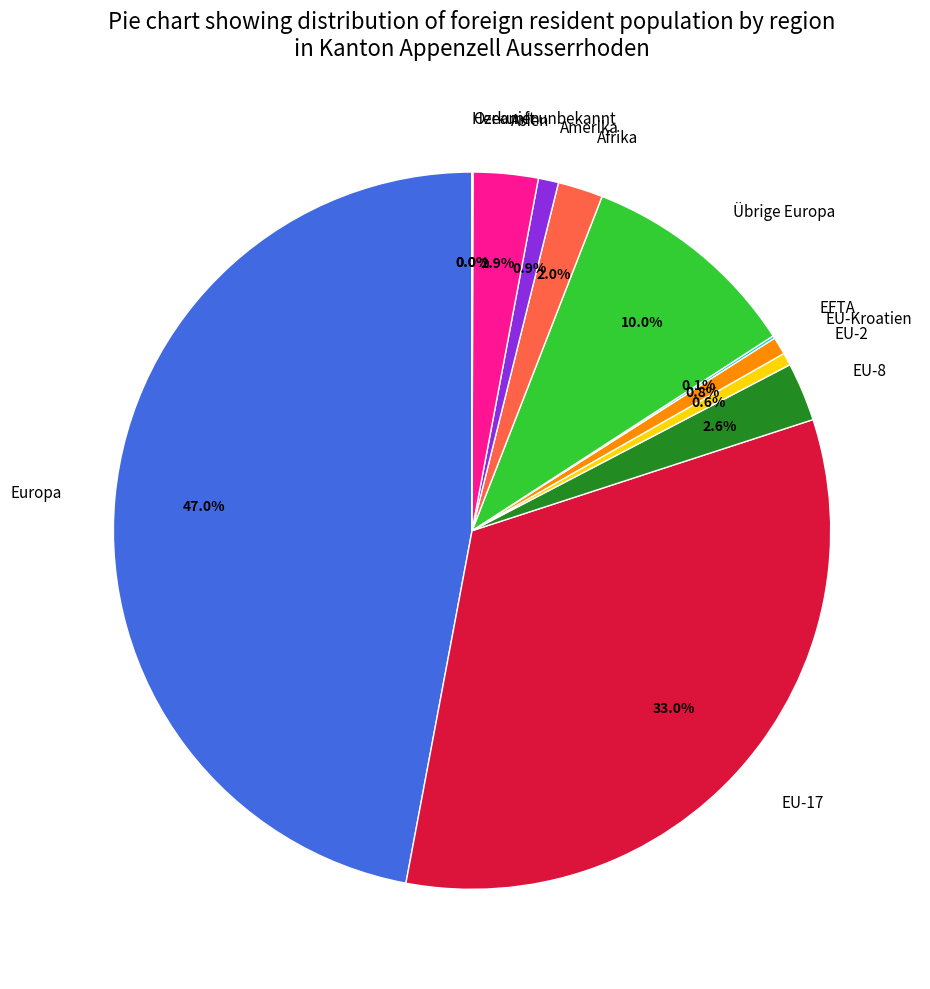

Which slice is the largest?

Europa